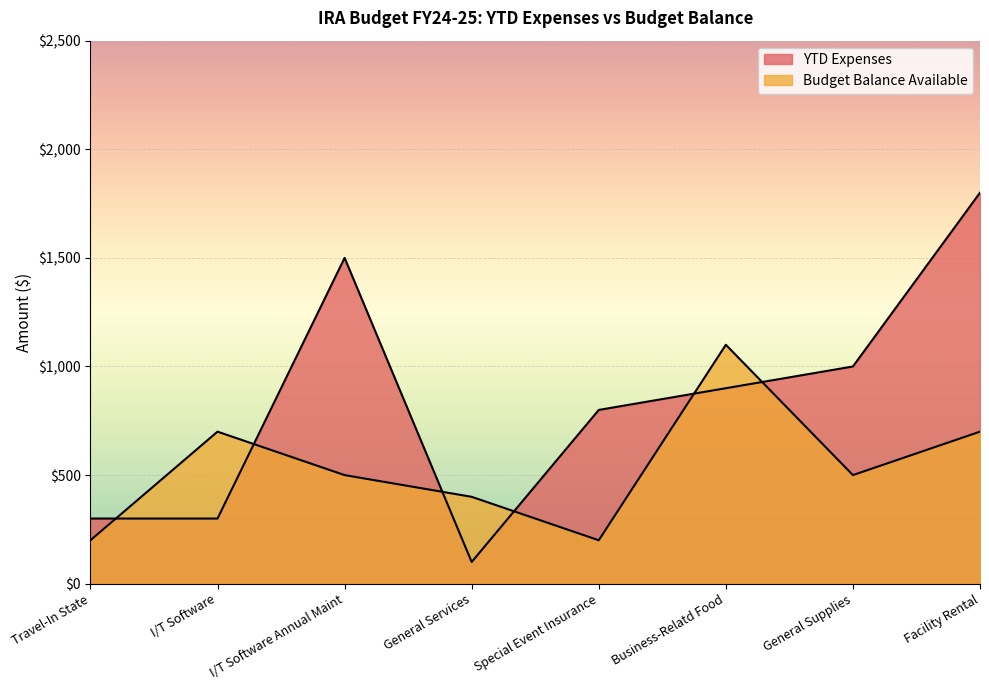

At which label does Budget Balance Available first exceed 500?

I/T Software